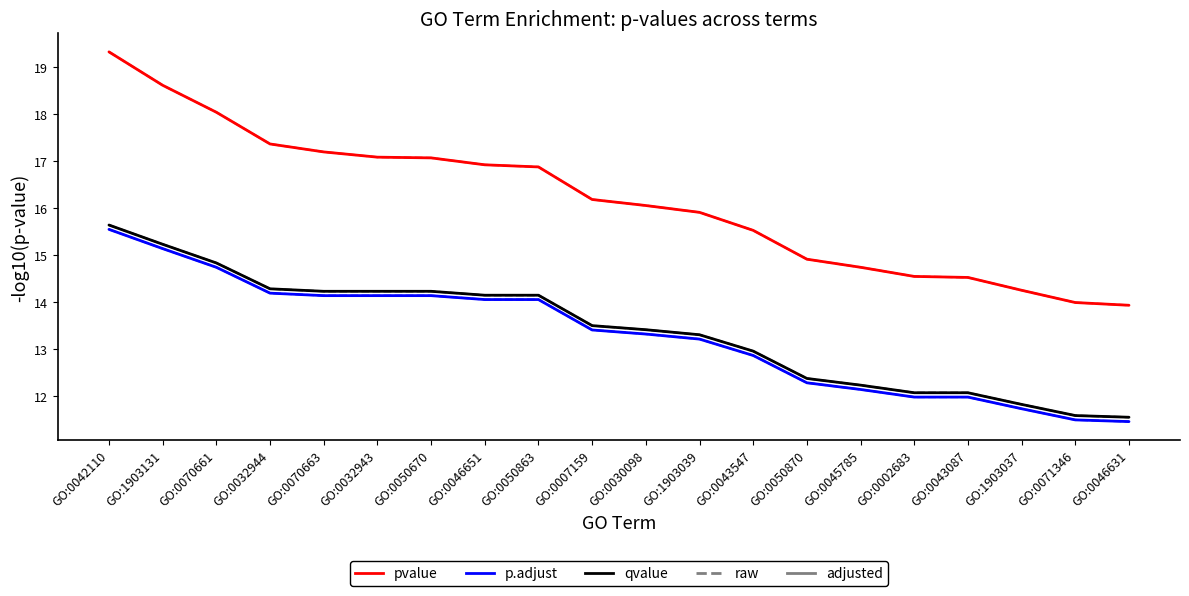

Is this an area chart (filled region under the line)?

No